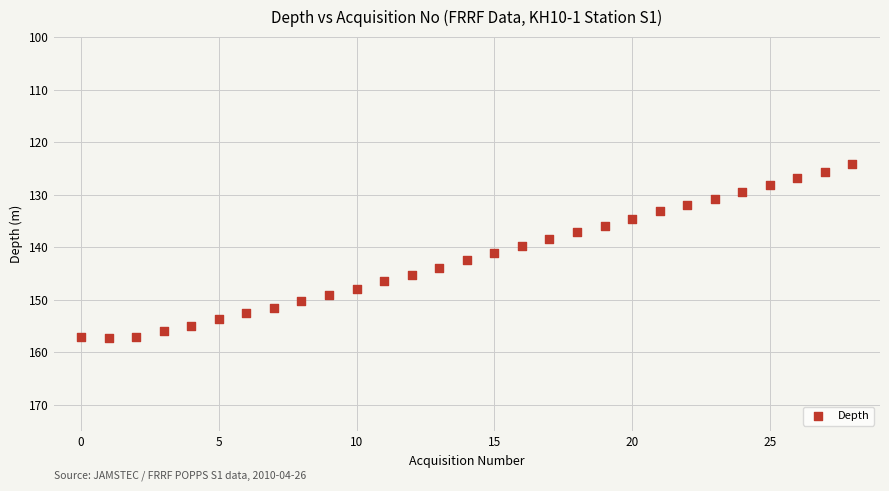

What is the range of Y values (max minus min)?

33.0